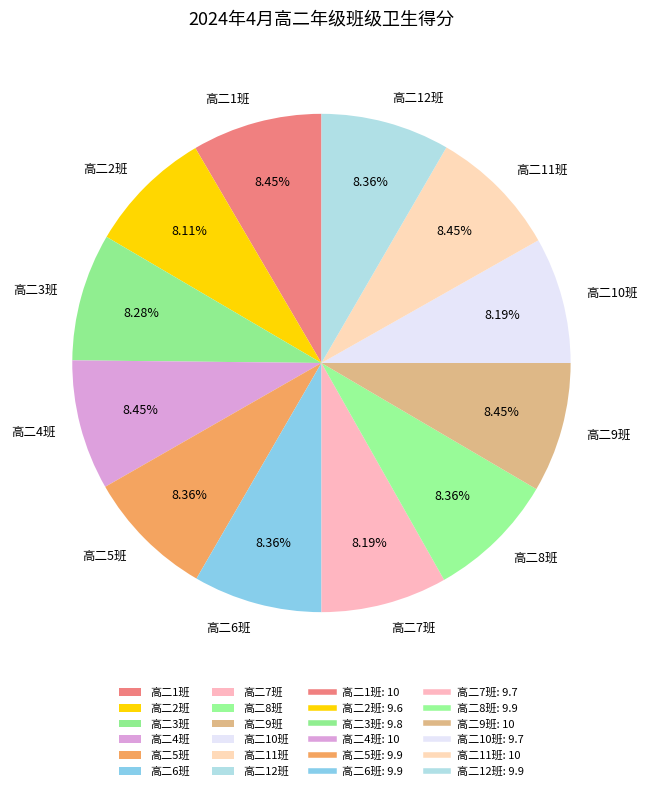

Combined, do 高二11班 and 高二6班 account for over 50%?

No